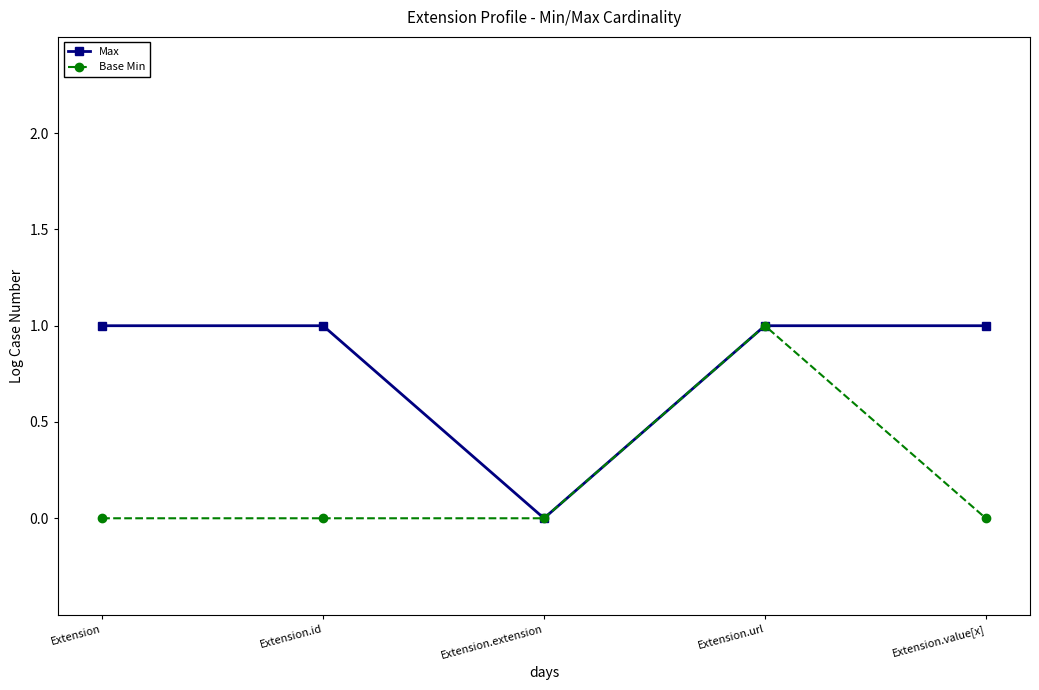

Does the chart have visible grid lines?

No